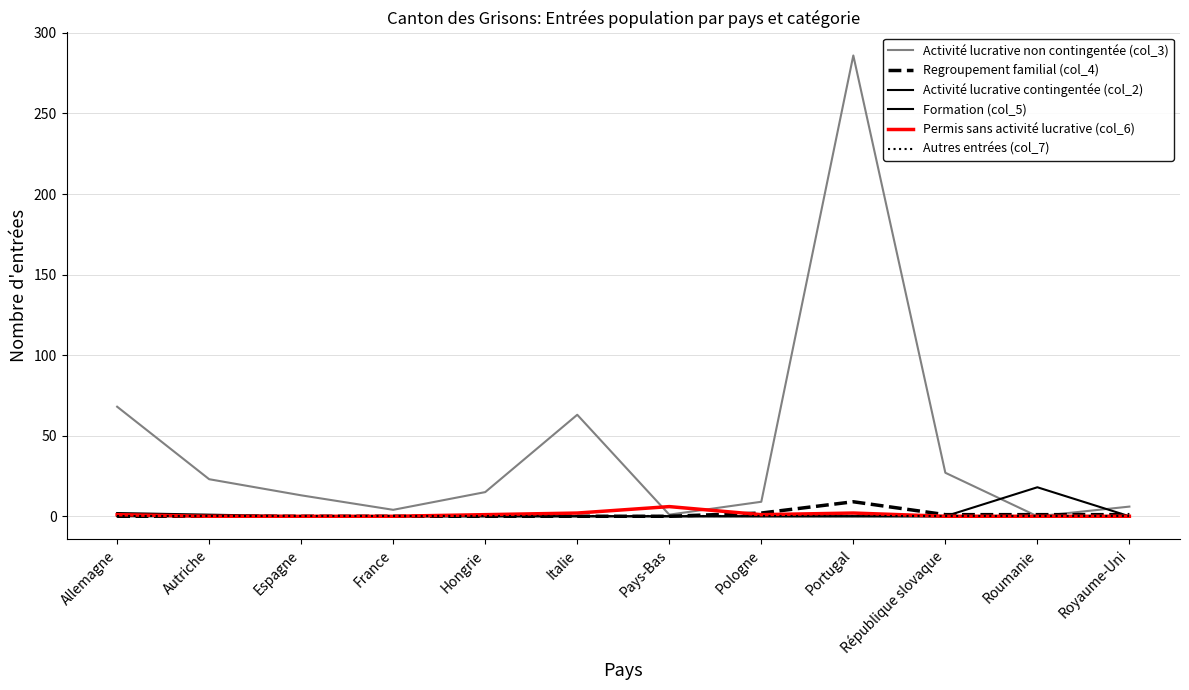

Is this an area chart (filled region under the line)?

No